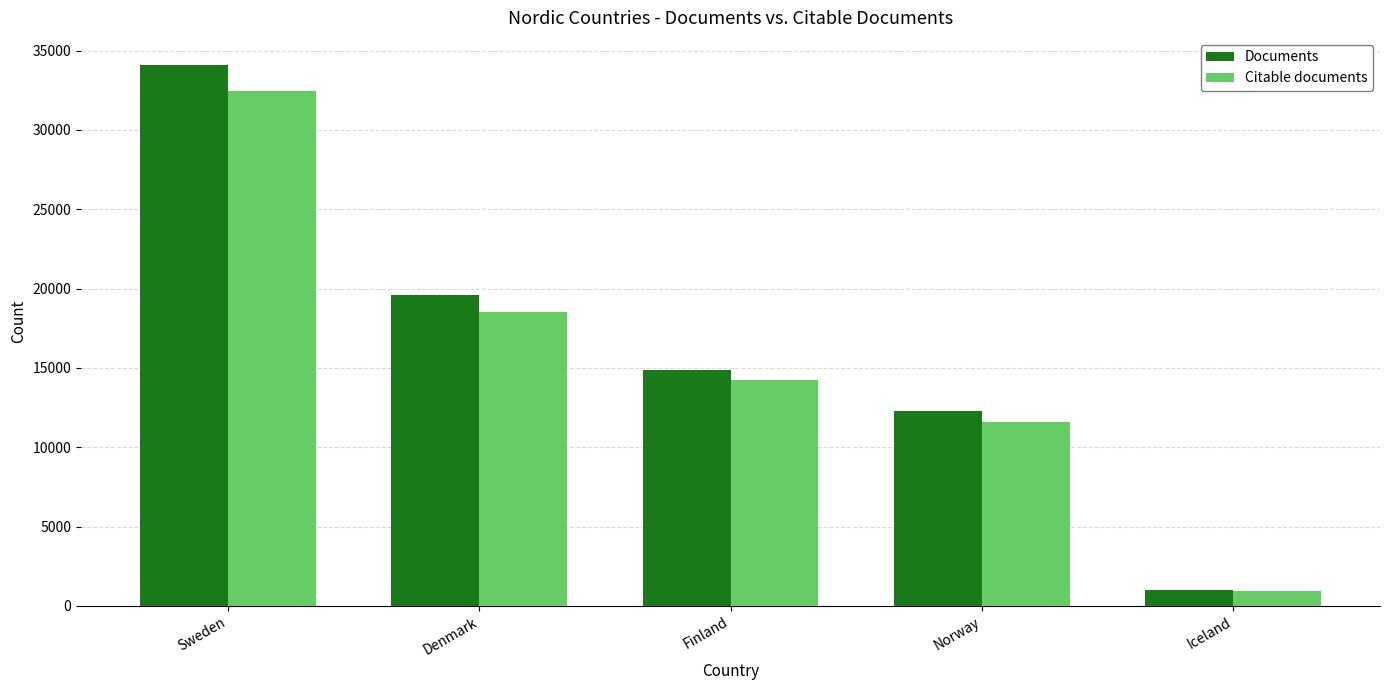

What is the value of the Documents bar at the 4th from the left?

12285